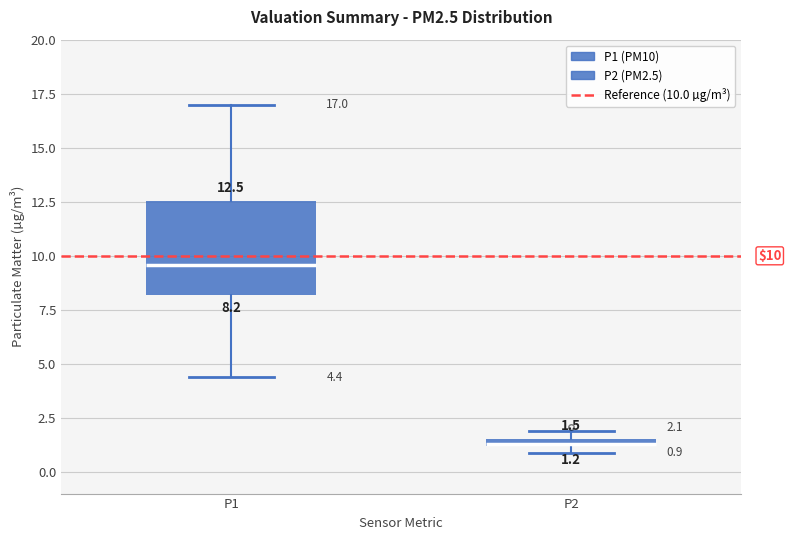

Which box is the tallest, from its lower edge to its upper edge?

P1